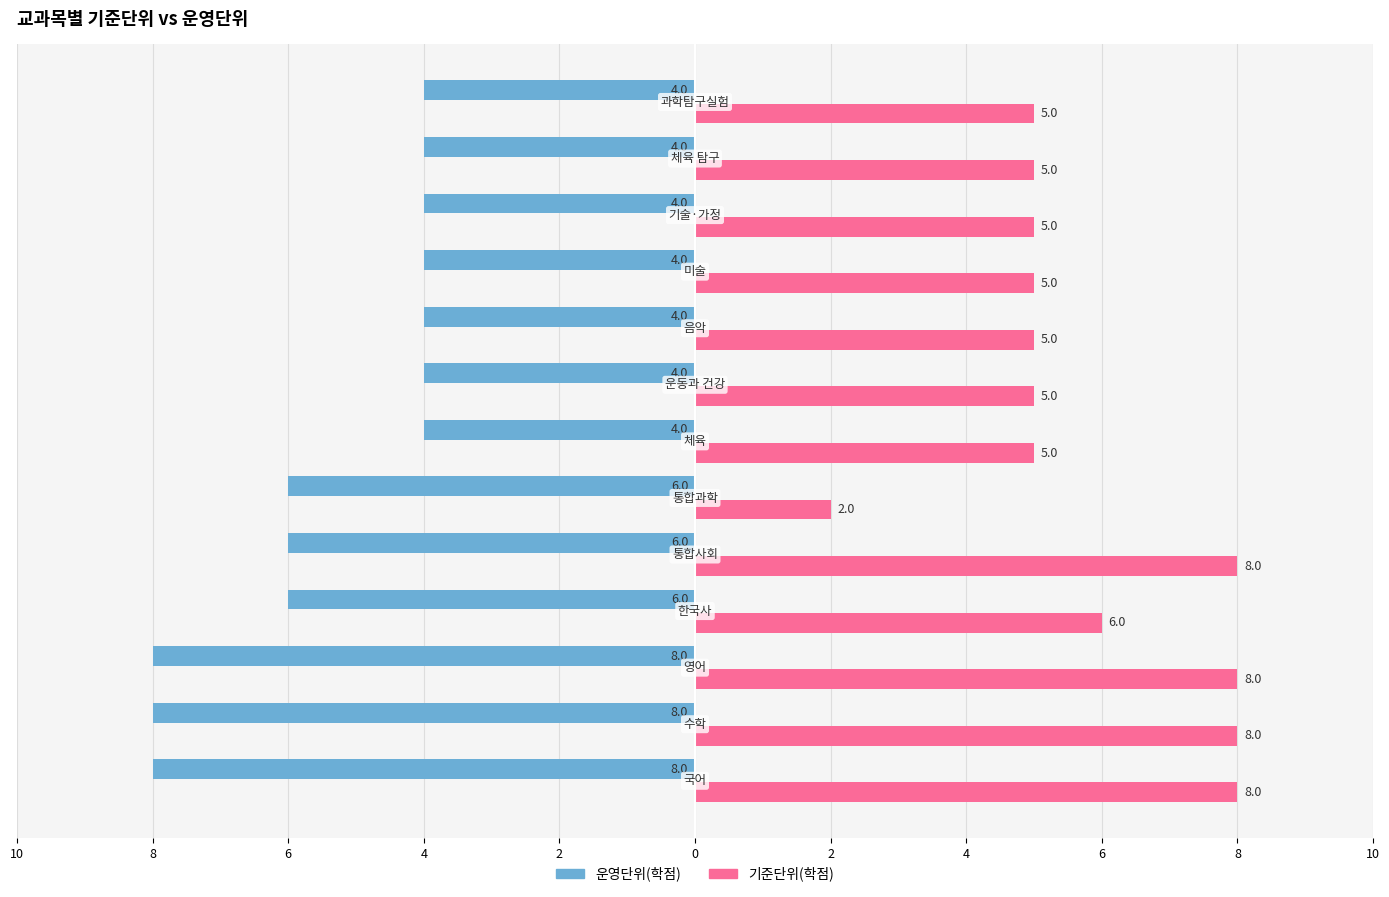

What are all the series names shown in the legend?

운영단위(학점), 기준단위(학점)